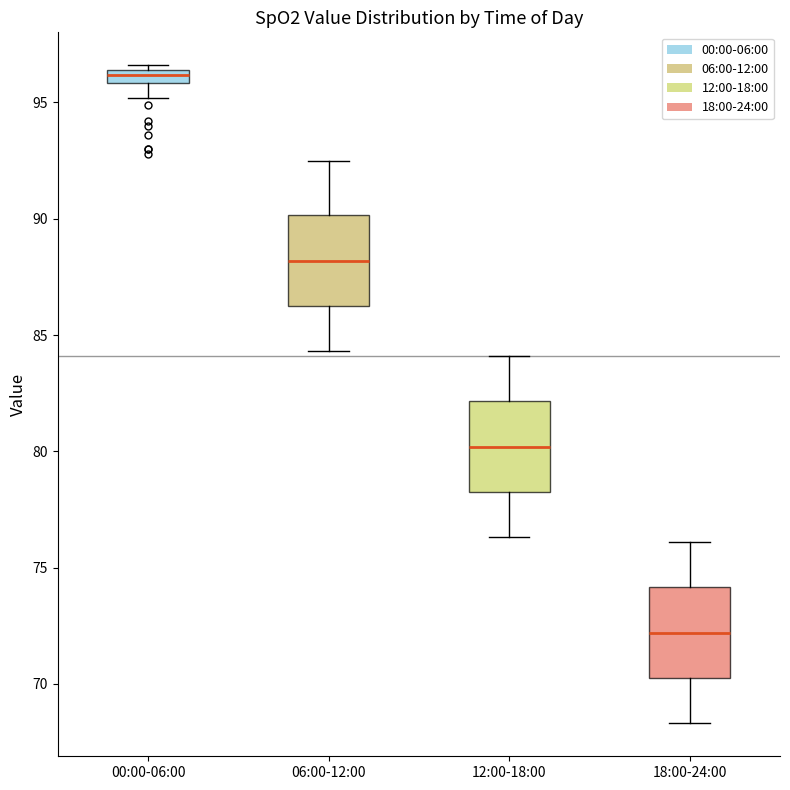

Where does the upper whisker of the box for 12:00-18:00 end on the y-axis? The values are not printed on the chart, so give them approximately, as read against the axis.

84.0